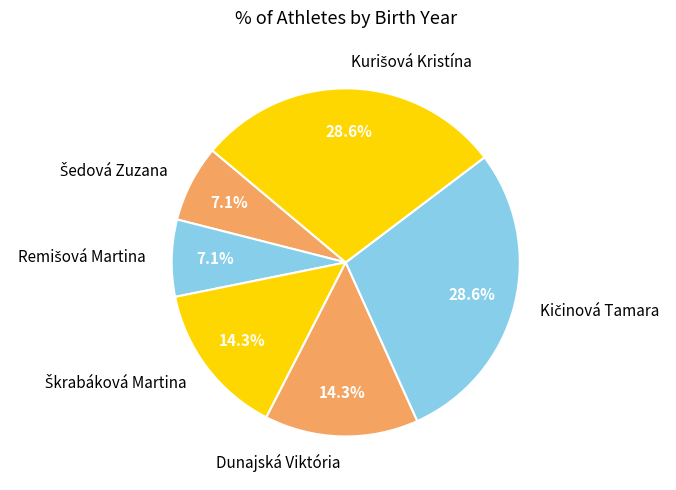

Does any single category account for the majority?

No